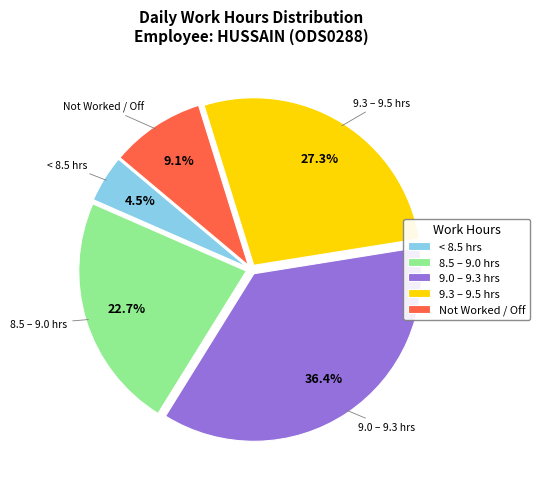

Rank the categories by value from lowest to highest.

< 8.5 hrs, Not Worked / Off, 8.5 – 9.0 hrs, 9.3 – 9.5 hrs, 9.0 – 9.3 hrs